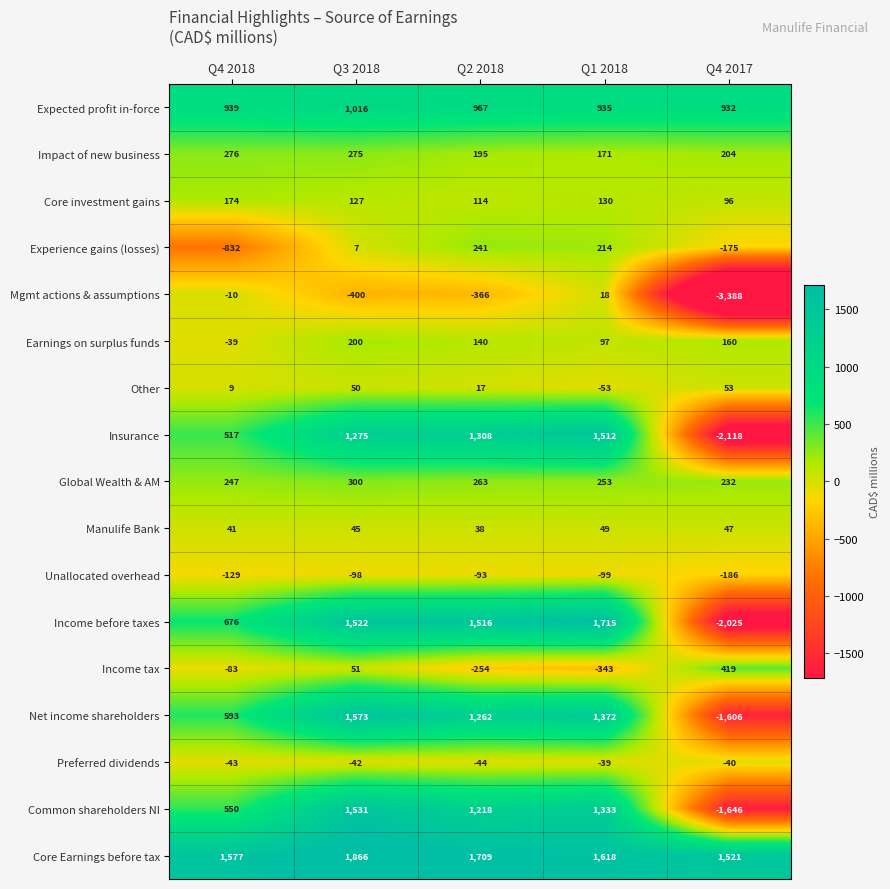

What is the sum of all Experience gains (losses) values?

-545